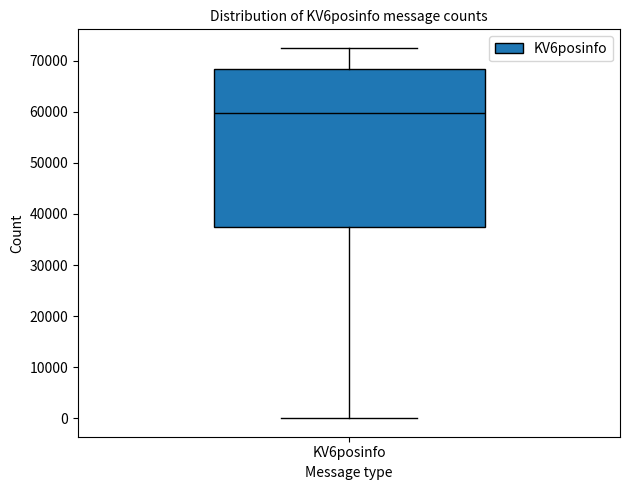

Where does the lower whisker of the box for KV6posinfo end on the y-axis? The values are not printed on the chart, so give them approximately, as read against the axis.

0